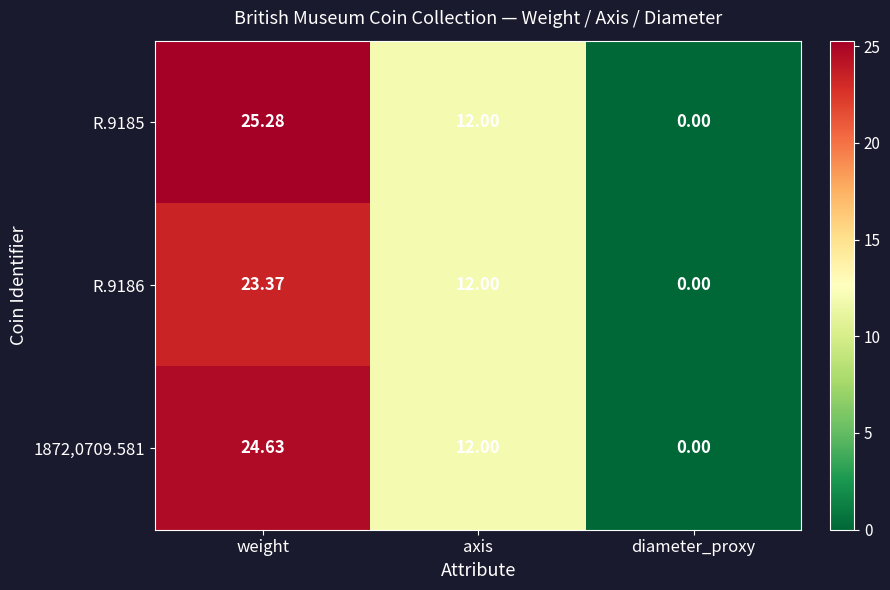

At which label does R.9185 reach its peak?

weight